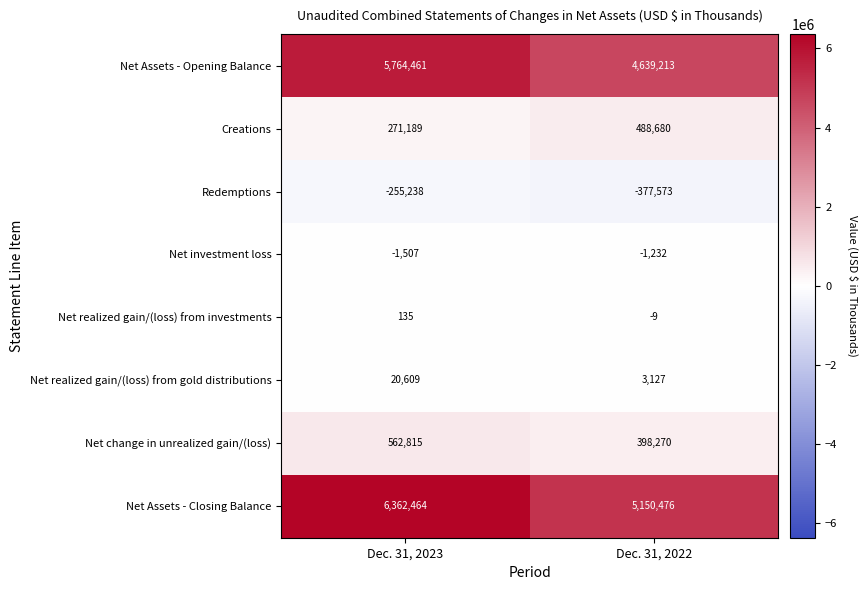

What is the difference between the highest and lowest values at Dec. 31, 2022?

5528049